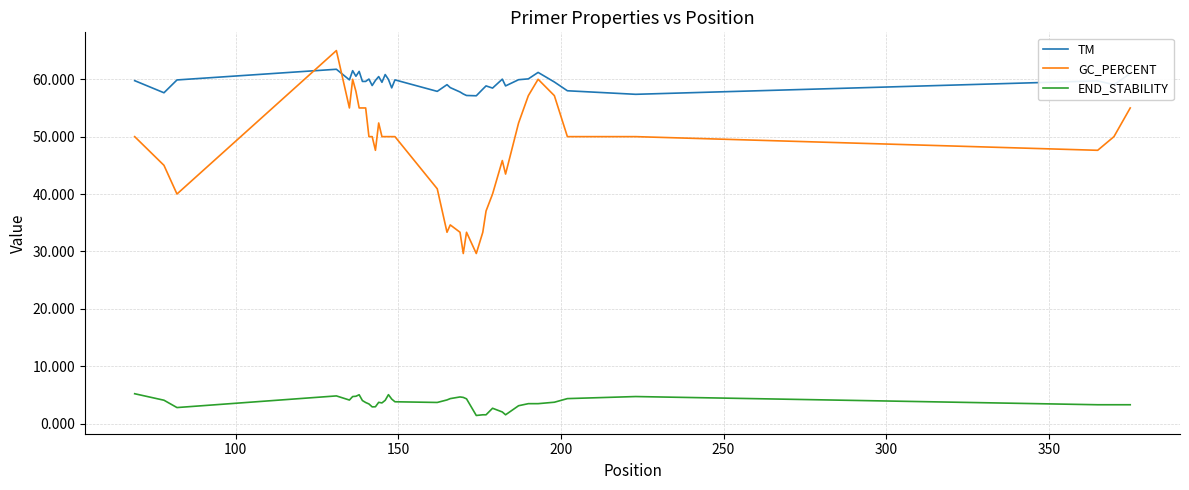

What is the smallest value displayed?

1.4